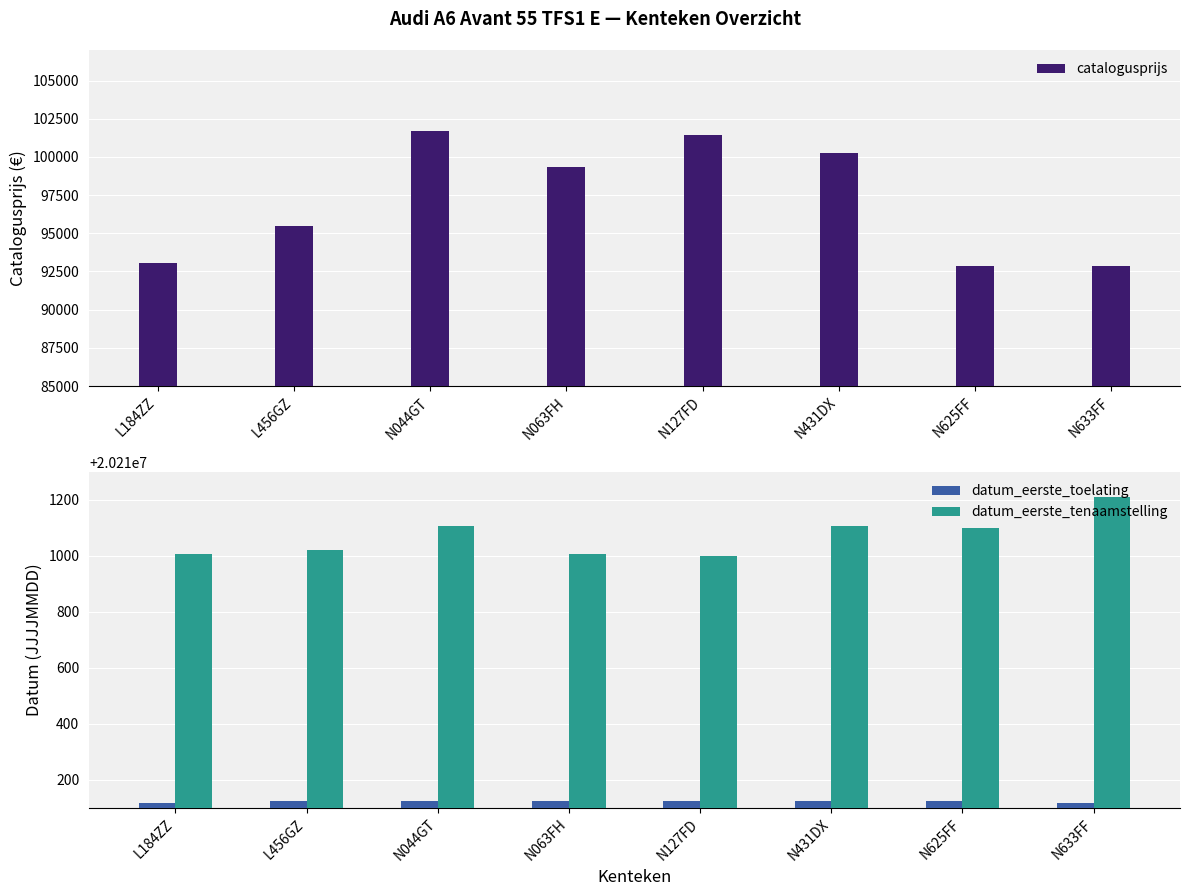

The datum_eerste_tenaamstelling series shows 29161495 at L184ZZ. True or false?

False